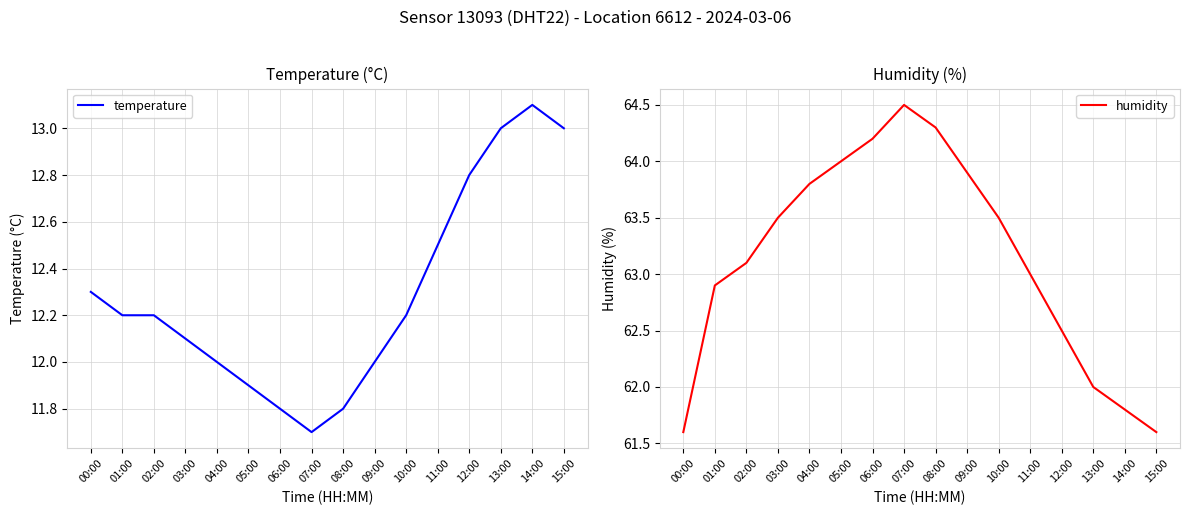

True or false: humidity has more than 0 points higher than both neighbors.

True